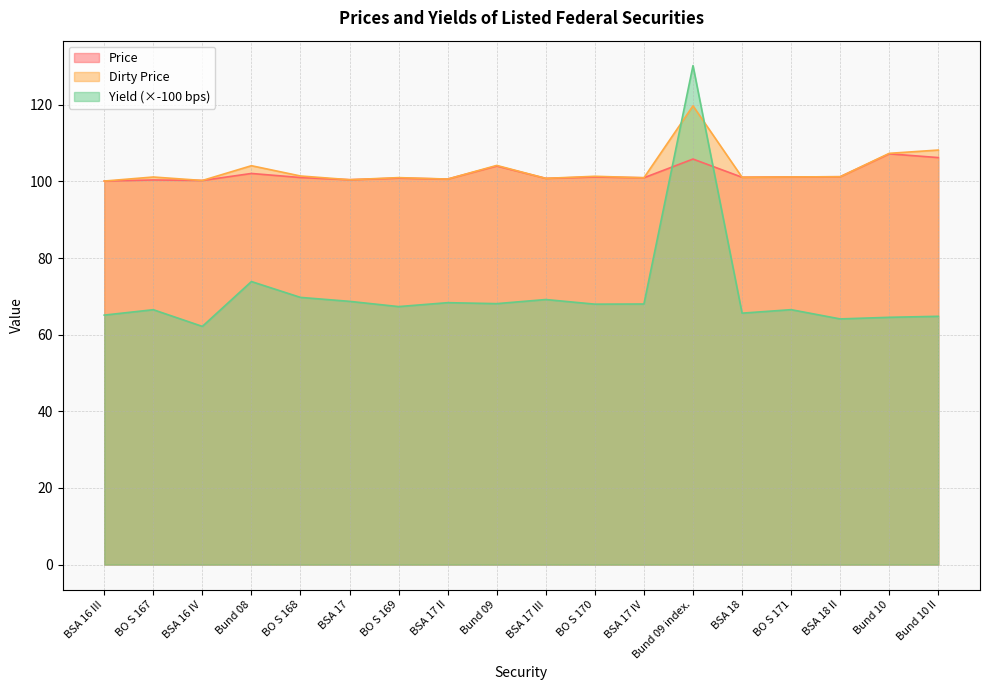

What is the difference between the second highest and second lowest values in the Yield series?

9.8